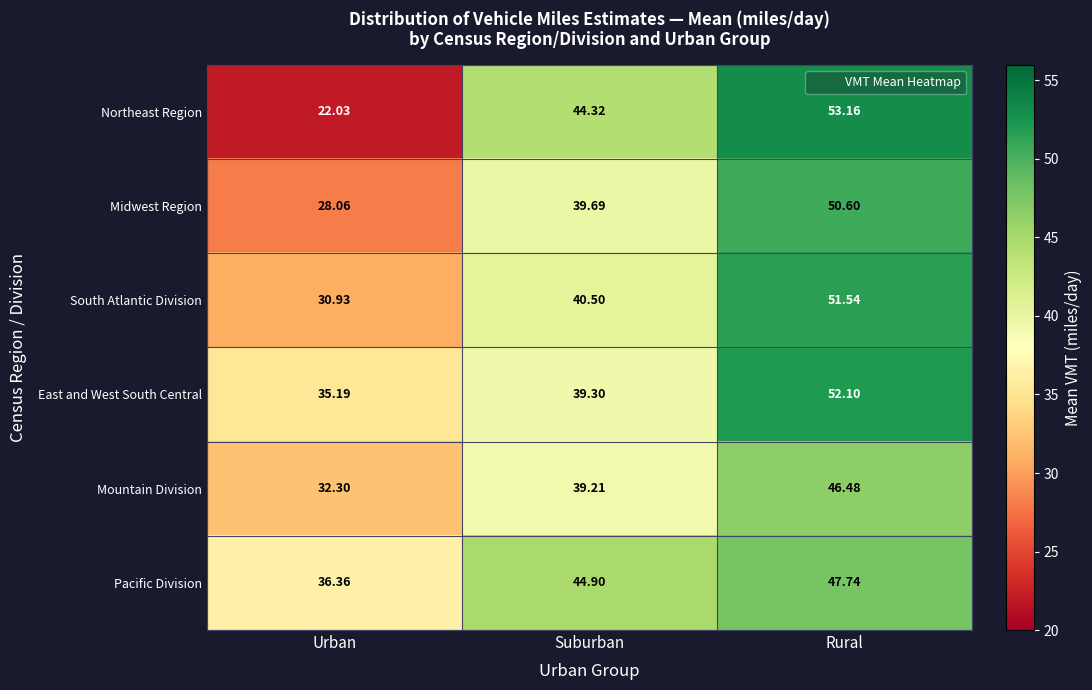

Rank the categories by Northeast Region value from highest to lowest.

Rural, Suburban, Urban